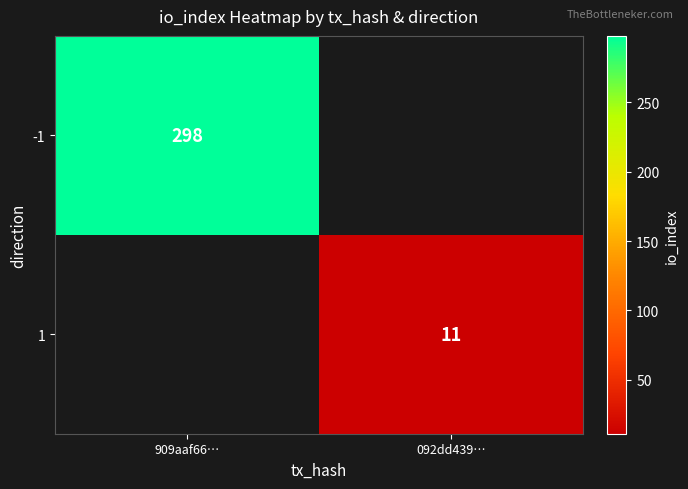

The -1 series shows 493.2 at 909aaf66…. True or false?

False